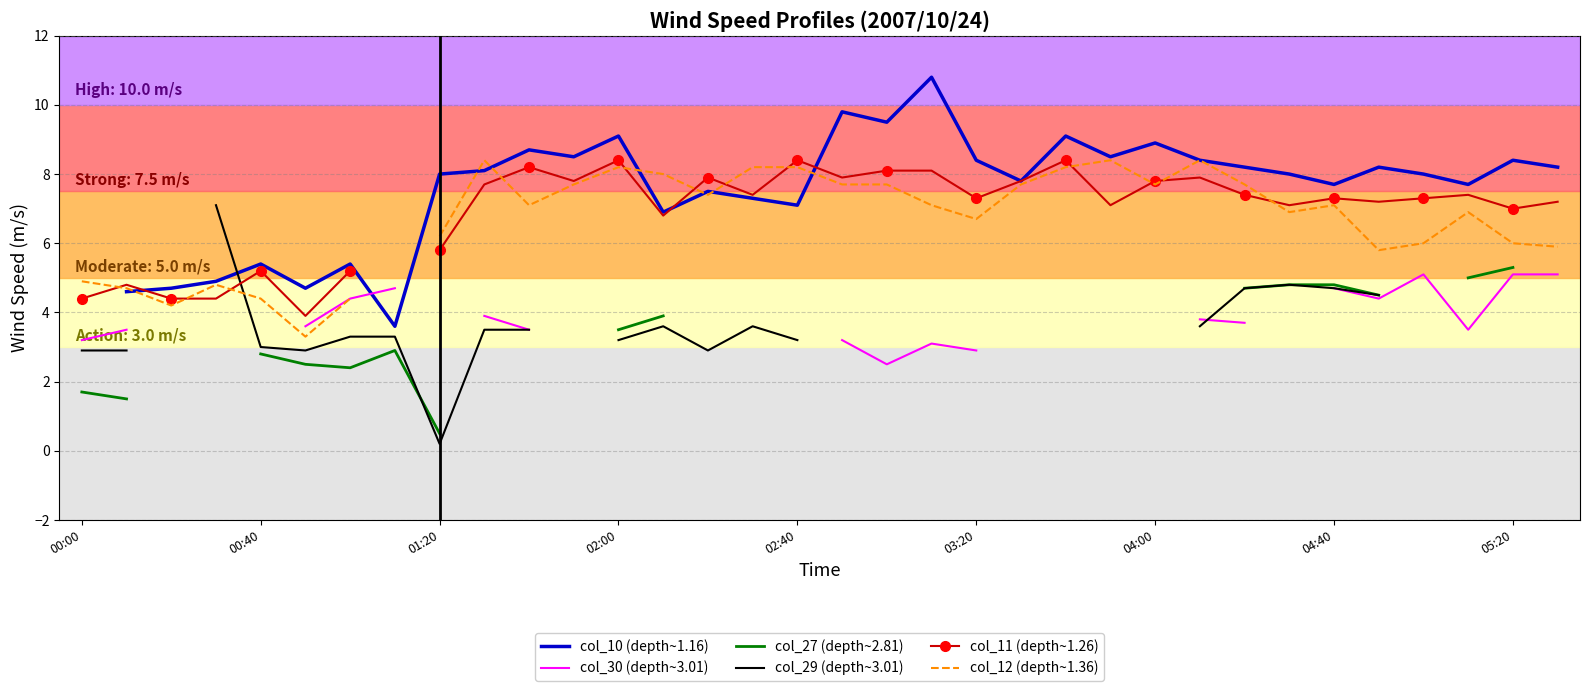

How many lines are shown in the chart?

6